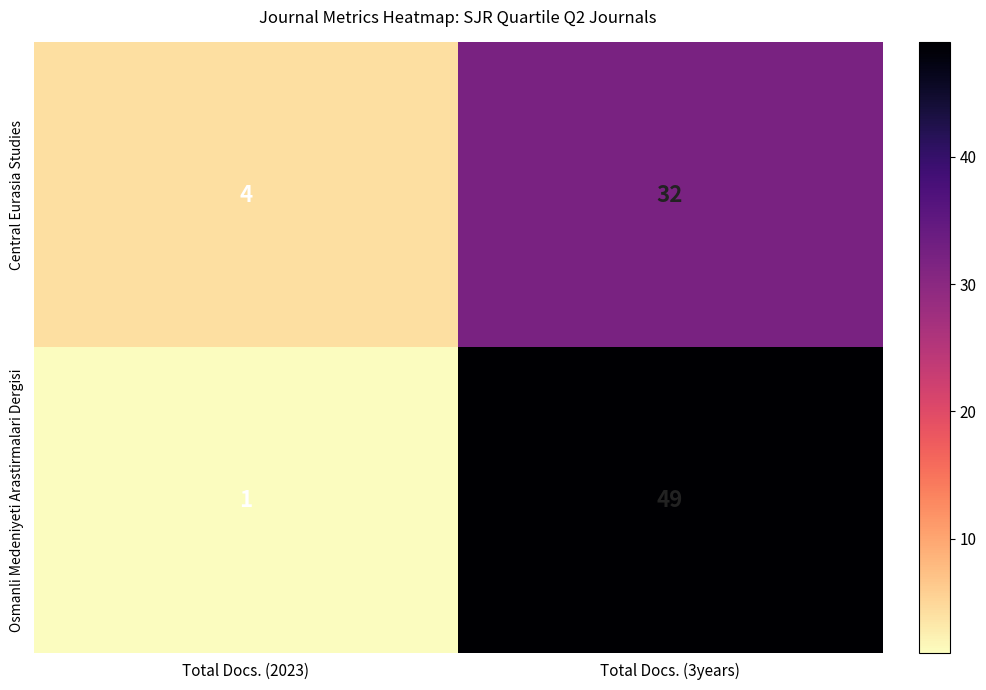

Reading left to right, transcribe all the data shown in this chart.

Central Eurasia Studies: Total Docs. (2023)=4	Total Docs. (3years)=32
Osmanli Medeniyeti Arastirmalari Dergisi: Total Docs. (2023)=1	Total Docs. (3years)=49